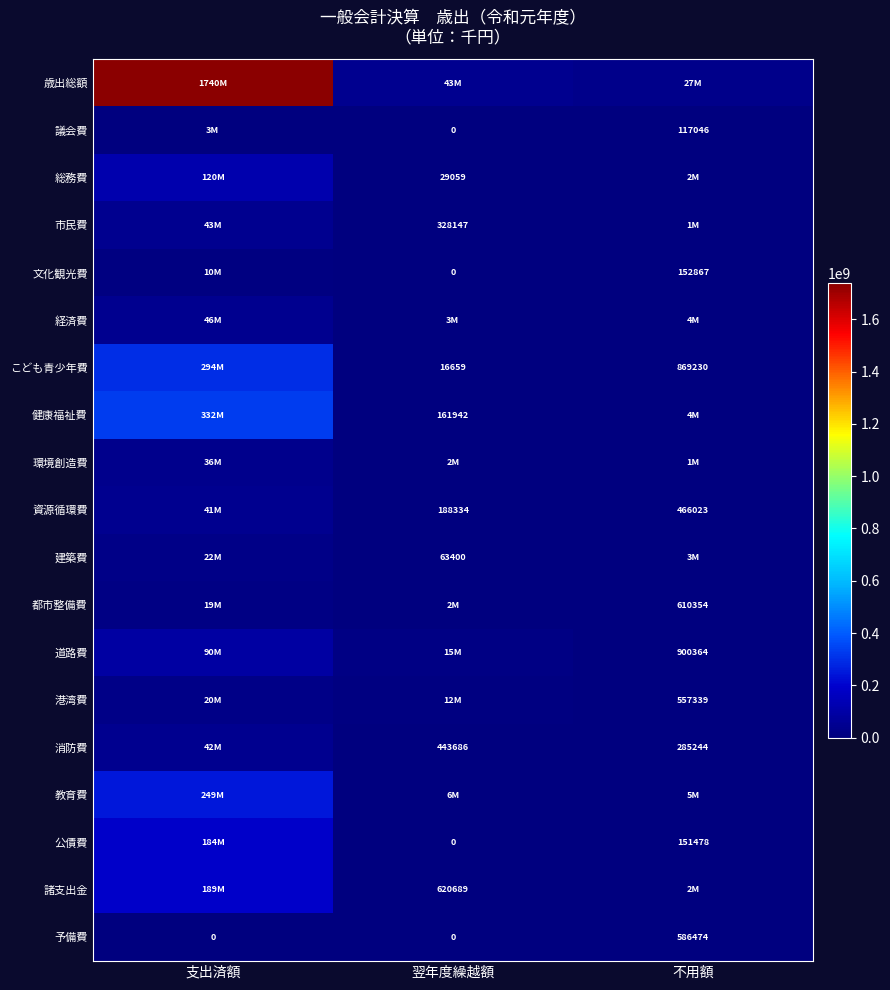

True or false: 消防費 has a value of 41547947.4 at 支出済額.

True